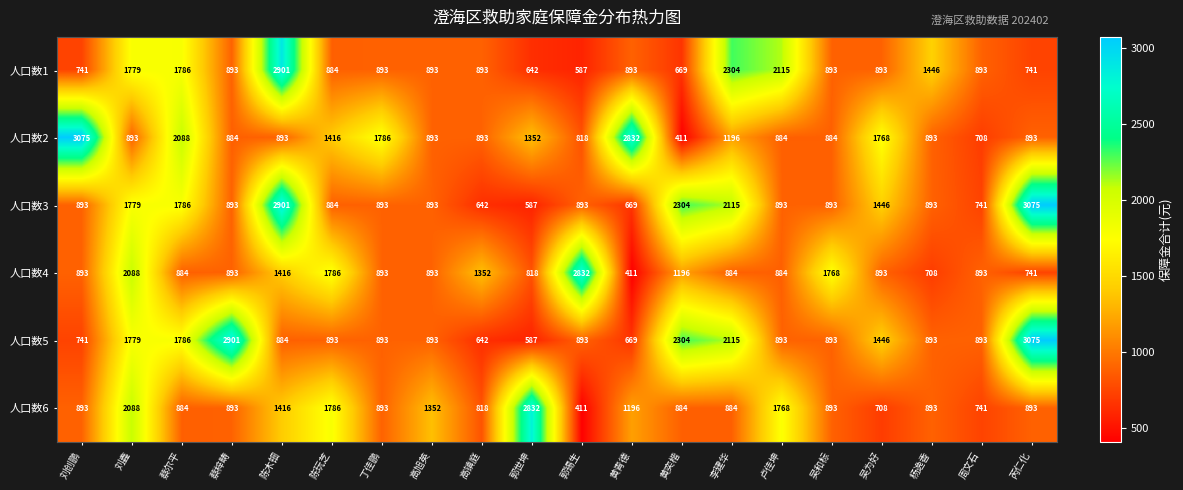

What value does the 人口数3 series have at 陈木钿, to the nearest 100?

2900